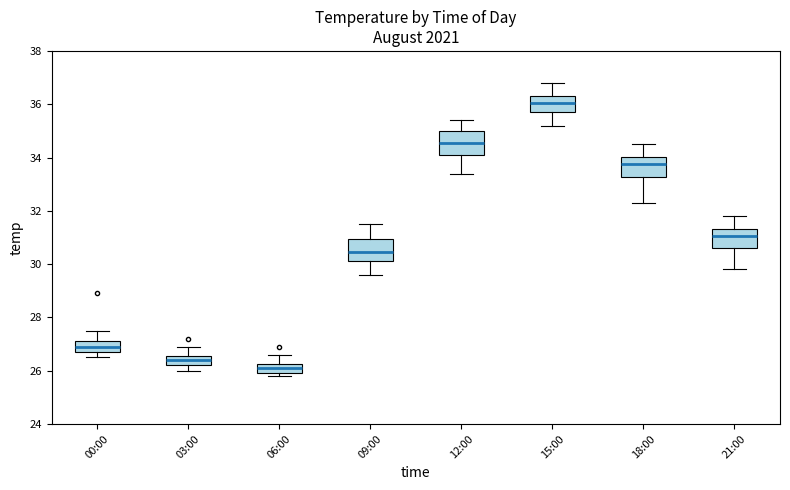

Reading left to right, read every box against the y-axis: the position of its median line, the range the box covers, and the ends of its whiskers. The values are not printed on the chart, so give them approximately, as read against the axis.

00:00: median 27.0, box 26.8 to 27.2, whiskers 26.6 to 27.6
03:00: median 26.4, box 26.2 to 26.6, whiskers 26.0 to 27.0
06:00: median 26.2 (inside the box), box 26.0 to 26.2, whiskers 25.8 to 26.6
09:00: median 30.4, box 30.2 to 31.0, whiskers 29.6 to 31.6
12:00: median 34.6, box 34.2 to 35.0, whiskers 33.4 to 35.4
15:00: median 36.0, box 35.8 to 36.4, whiskers 35.2 to 36.8
18:00: median 33.8, box 33.2 to 34.0, whiskers 32.4 to 34.6
21:00: median 31.0, box 30.6 to 31.4, whiskers 29.8 to 31.8